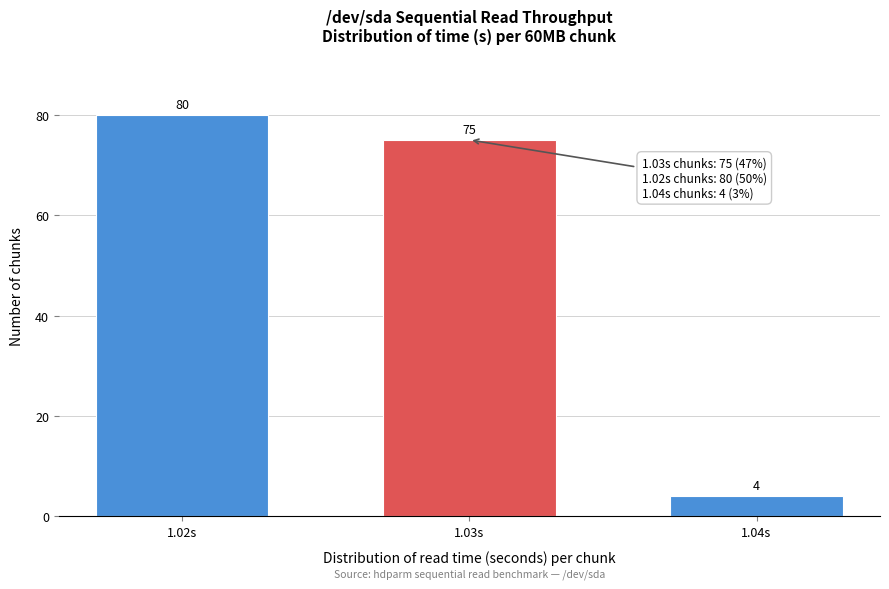

Reading left to right, transcribe all the data shown in this chart.

1.02s=80	1.03s=75	1.04s=4